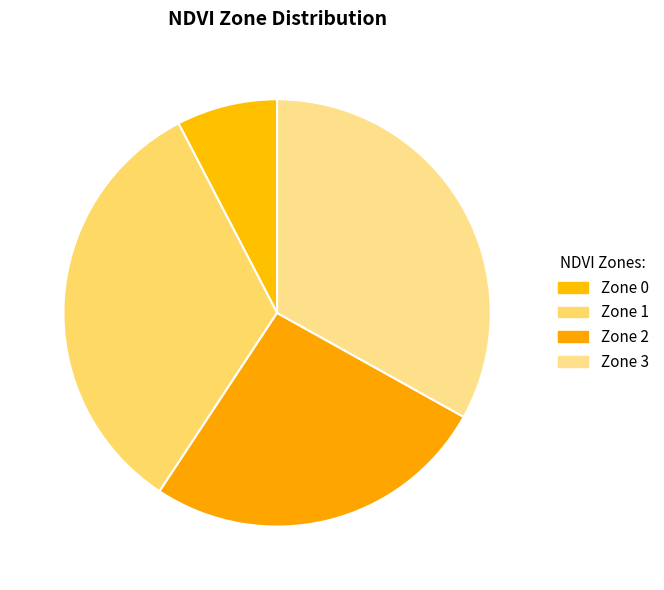

What is the change in value from Zone 0 to Zone 3?

+70